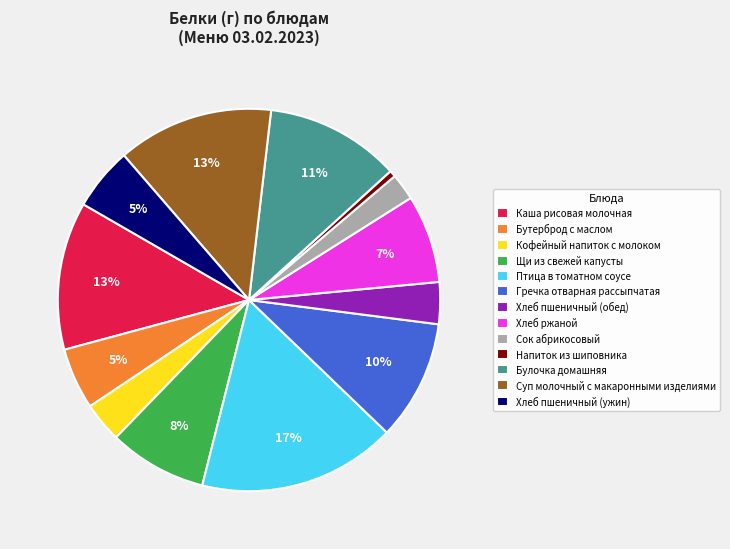

Count the number of slices in the pie.

13